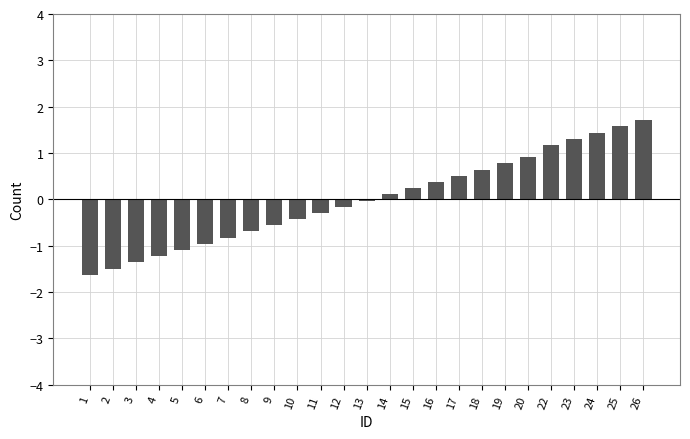

What is the value of the 3rd bar from the left?

-1.4